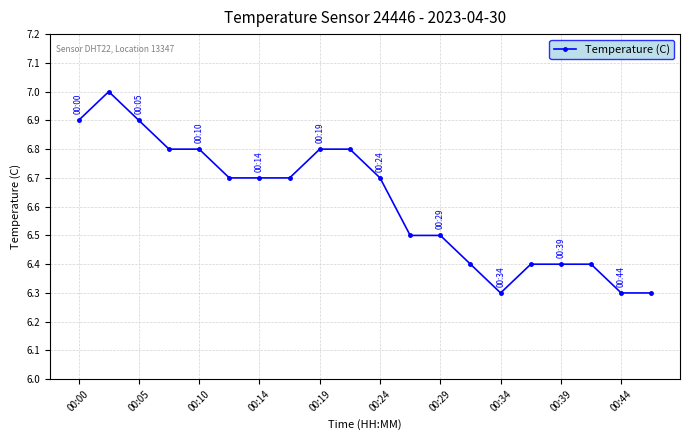

True or false: there are more than 0 points higher than both neighbors.

True